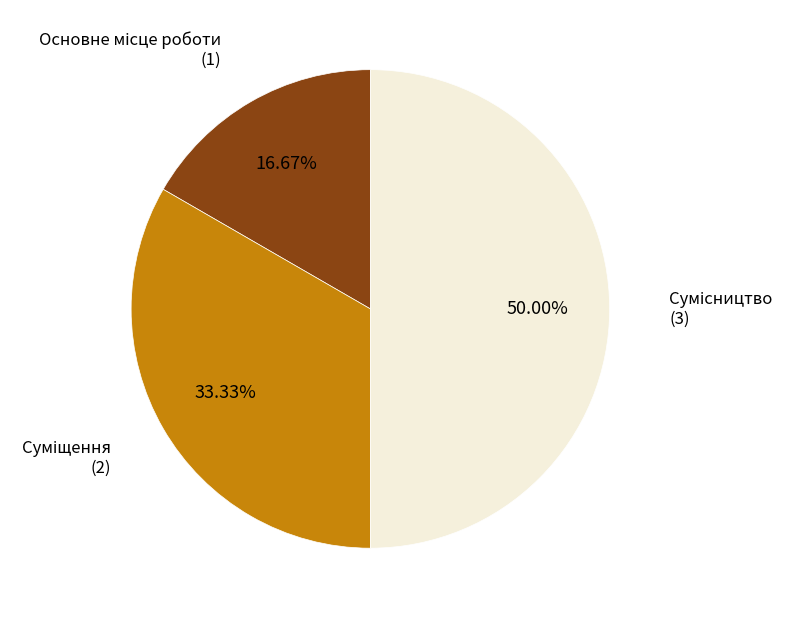

Which slice is the largest?

Сумісництво